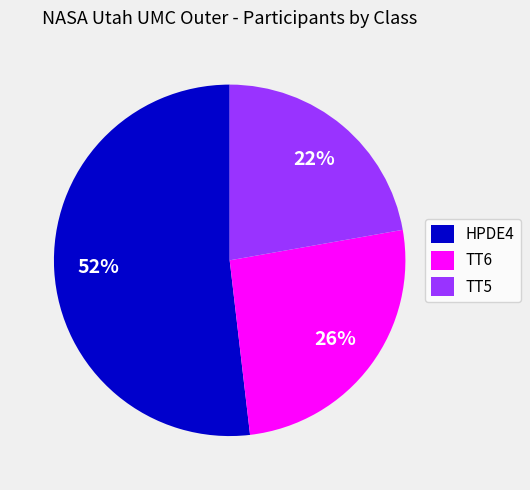

To the nearest percent, what is the difference between the largest and smallest slice percentages?

30%